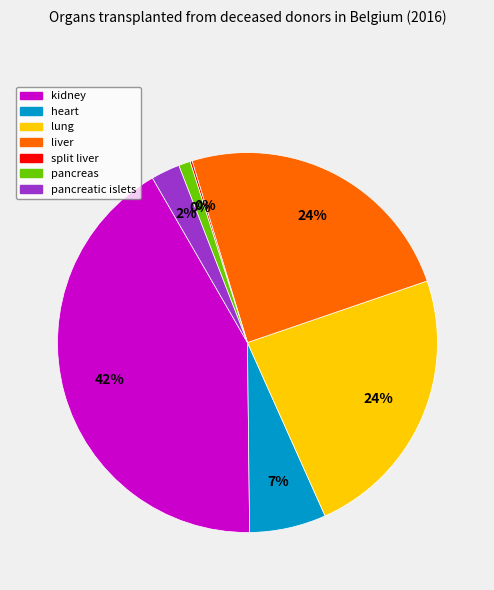

Rank the categories by value from lowest to highest.

split liver, pancreas, pancreatic islets, heart, lung, liver, kidney